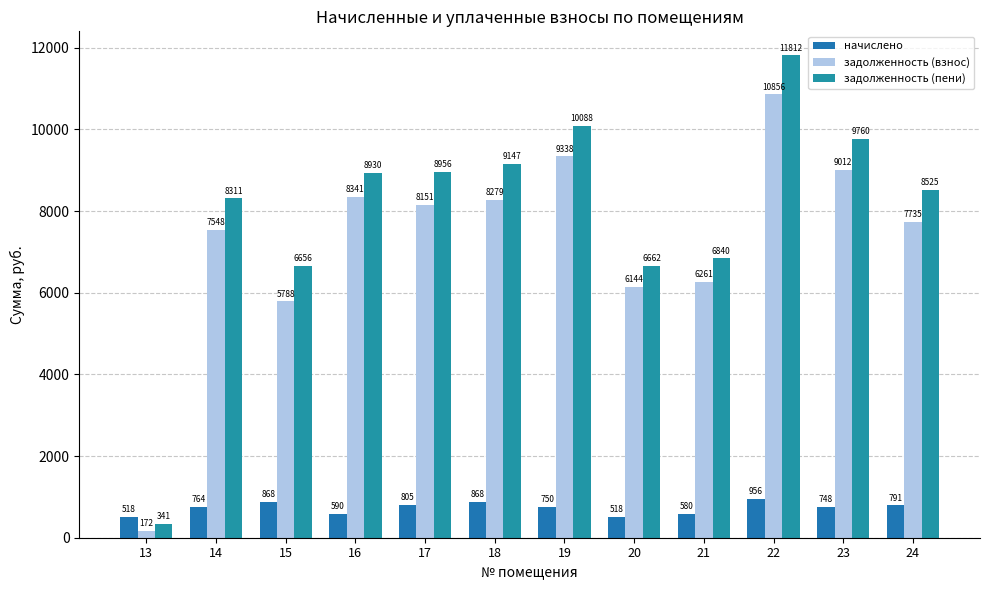

True or false: задолженность (взнос) has a value of 11937.4 at 24.

False